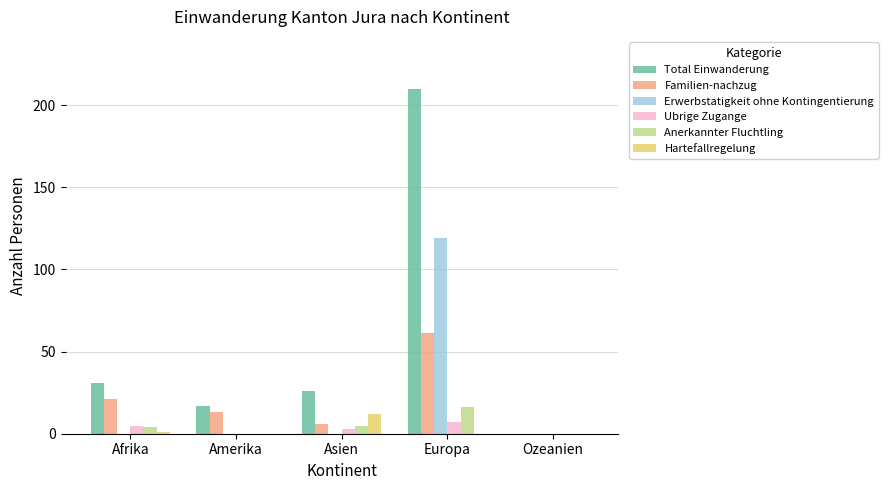

What is the difference between the Anerkannter Fluchtling values at Ozeanien and Afrika?

4